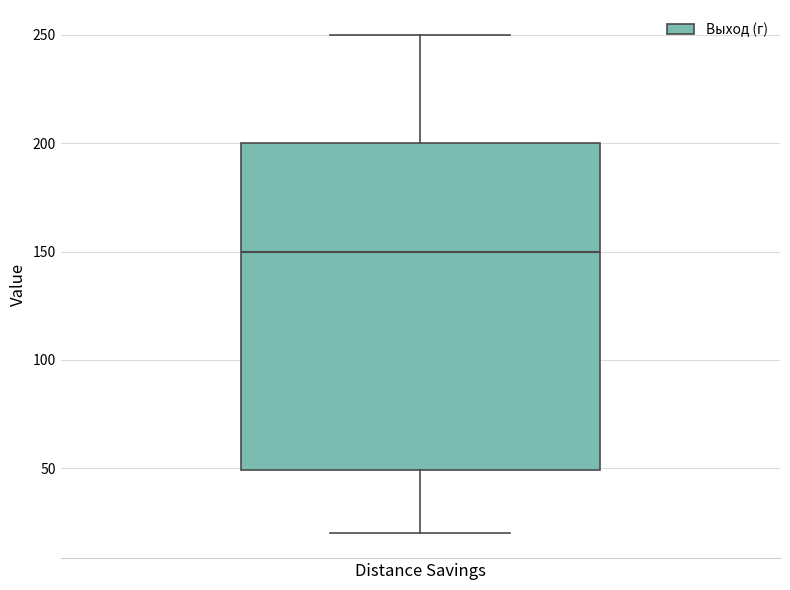

Transcribe this box plot: give where the median line is, the range the box spans, and where the two whiskers end, as read against the y-axis. The values are not printed on the chart, so give them approximately, as read against the axis.

median 150, box 50 to 200, whiskers 20 to 250